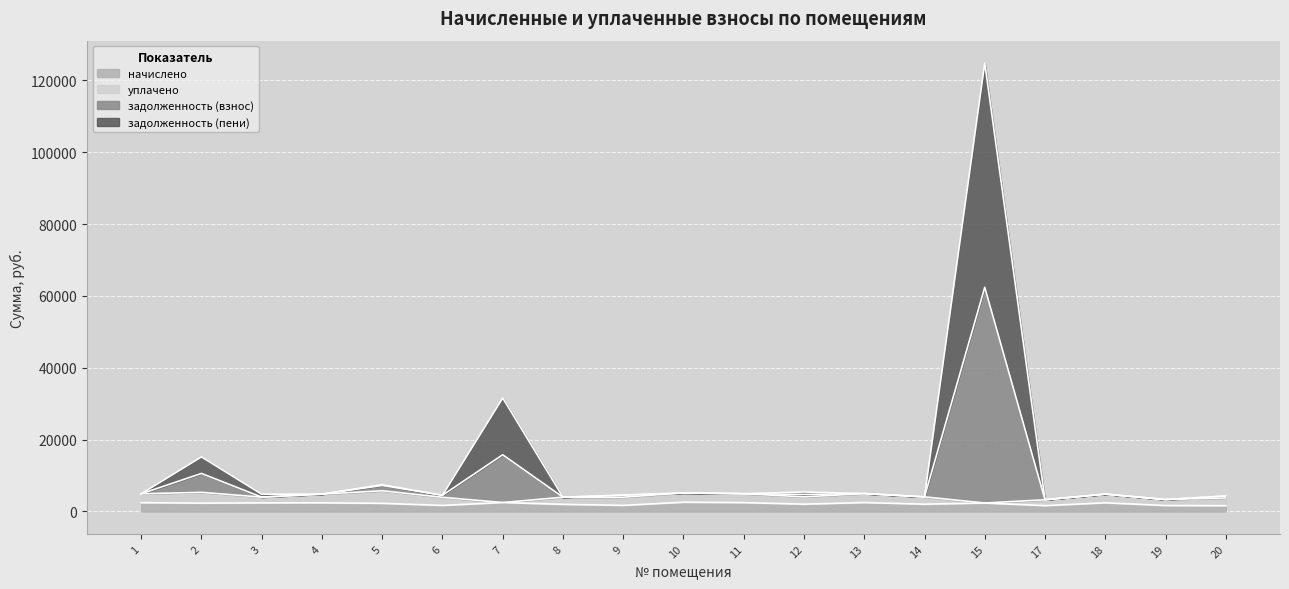

Where does the начислено series first go above 2335?

1